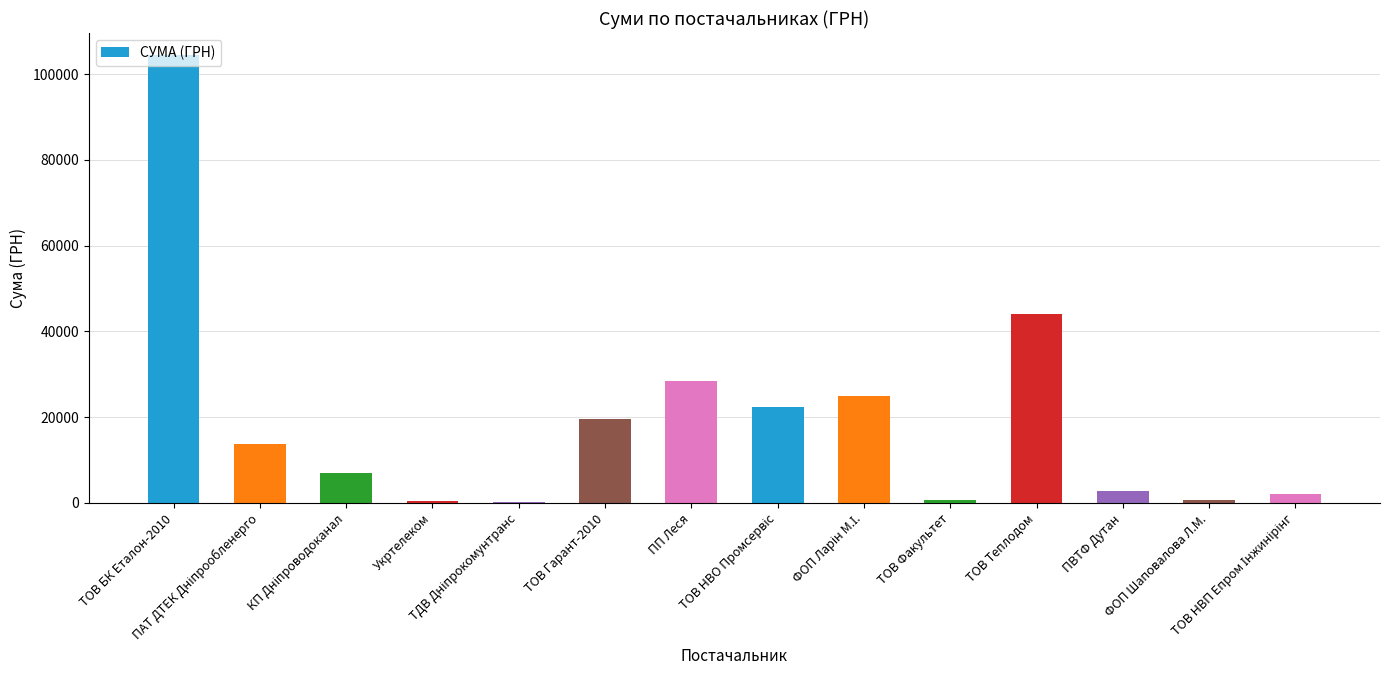

What is the greatest value displayed?

104400.0